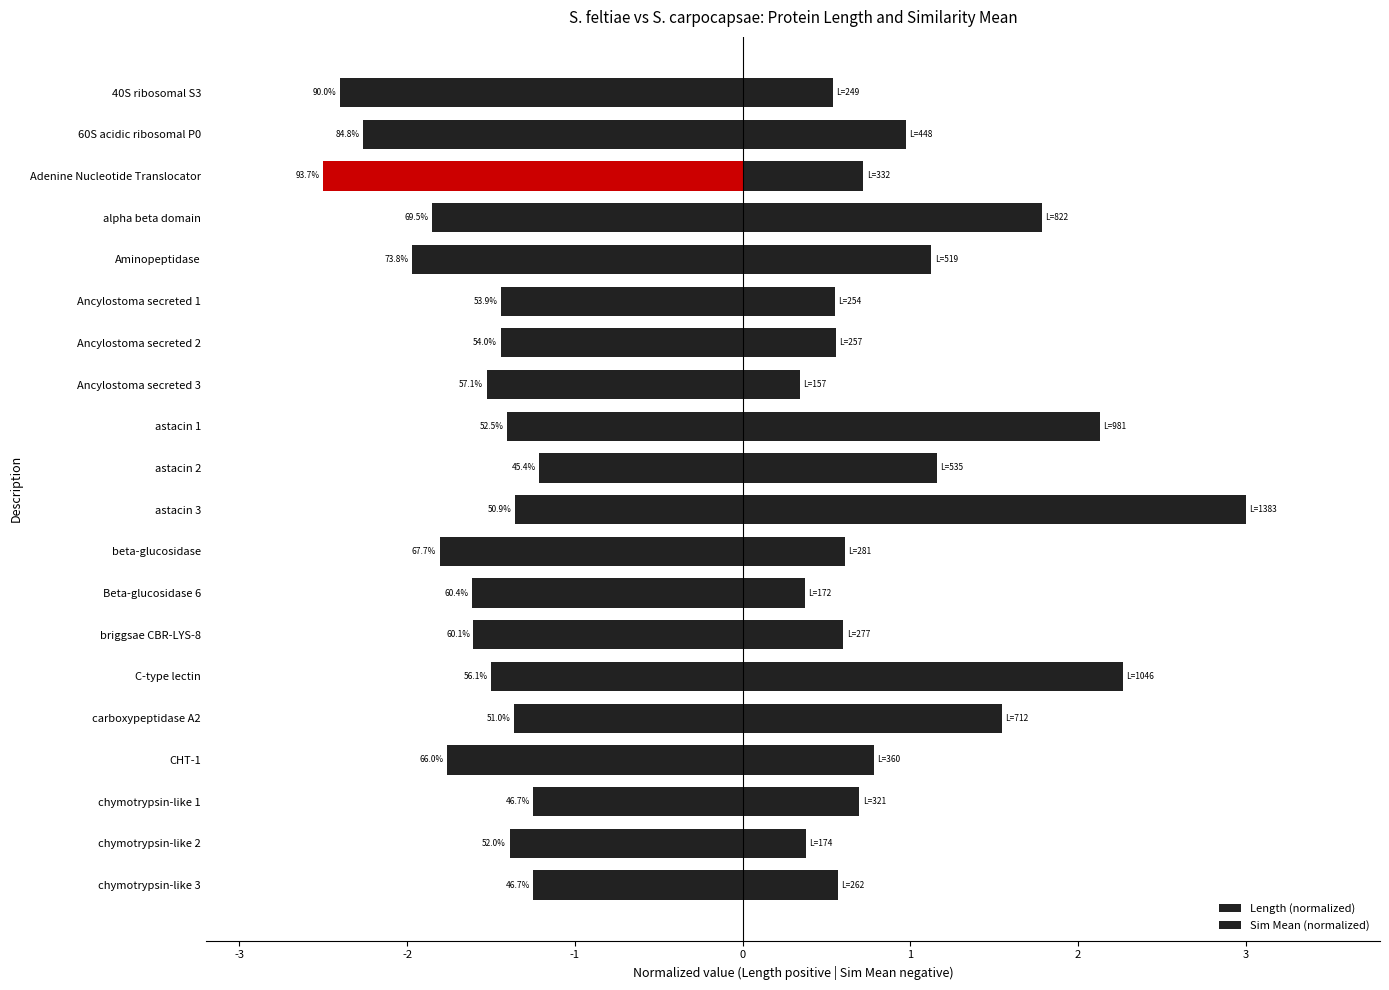

True or false: Length (normalized) has a value of 0.1 at chymotrypsin-like 2.

False